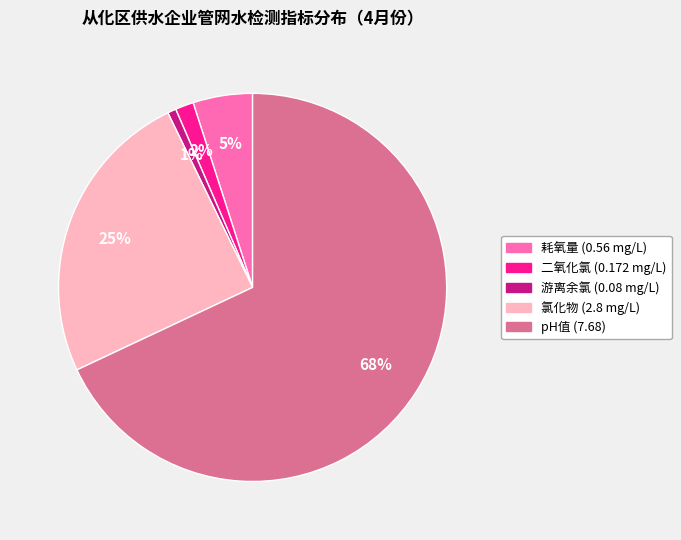

Do pH值 (7.68) and 二氧化氯 (0.172 mg/L) together represent more than half of the pie?

Yes